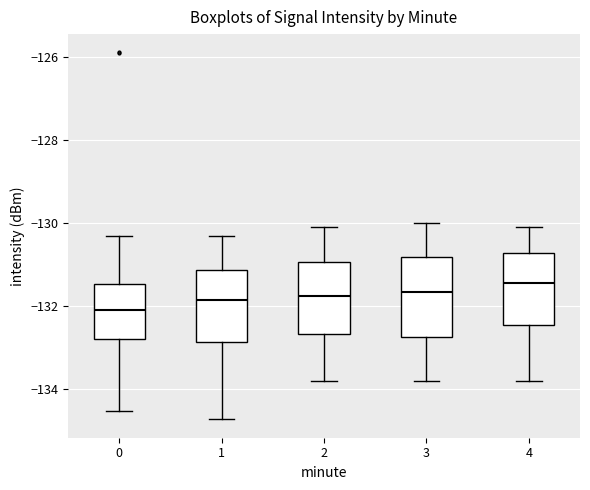

Where does the median line of the box at x = 3 sit on the y-axis? The values are not printed on the chart, so give them approximately, as read against the axis.

-131.6